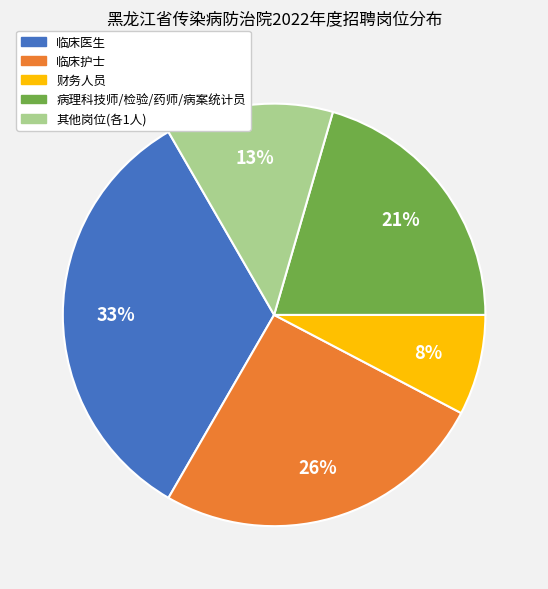

To the nearest percent, what is the average slice percentage?

20%